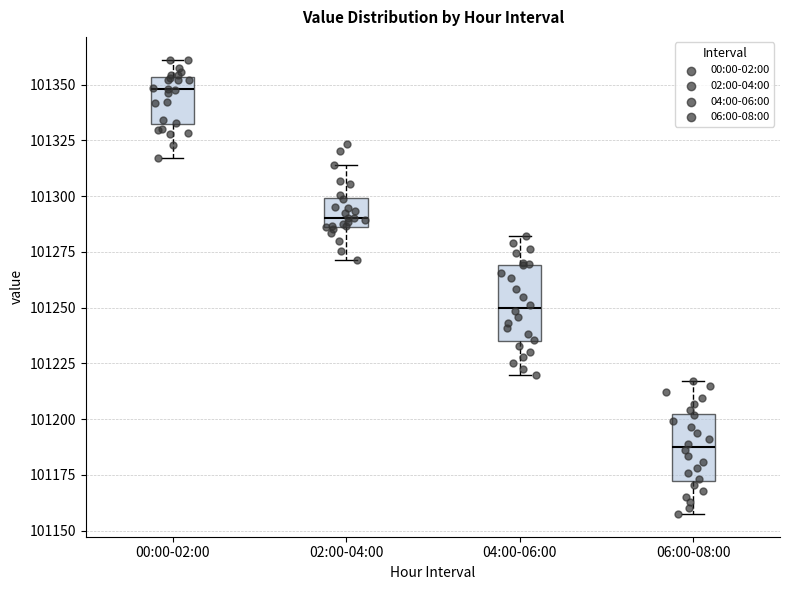

Where does the upper whisker of the box for 06:00-08:00 end on the y-axis? The values are not printed on the chart, so give them approximately, as read against the axis.

101215